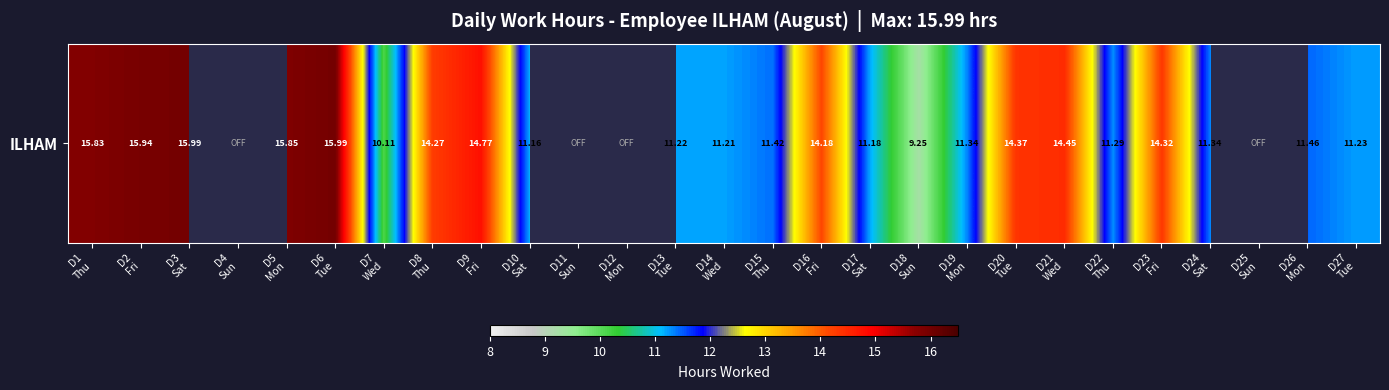

List the labels in order of value, smallest first.

D4
Sun, D11
Sun, D12
Mon, D25
Sun, D18
Sun, D7
Wed, D10
Sat, D17
Sat, D14
Wed, D13
Tue, D27
Tue, D22
Thu, D19
Mon, D24
Sat, D15
Thu, D26
Mon, D16
Fri, D8
Thu, D23
Fri, D20
Tue, D21
Wed, D9
Fri, D1
Thu, D5
Mon, D2
Fri, D3
Sat, D6
Tue